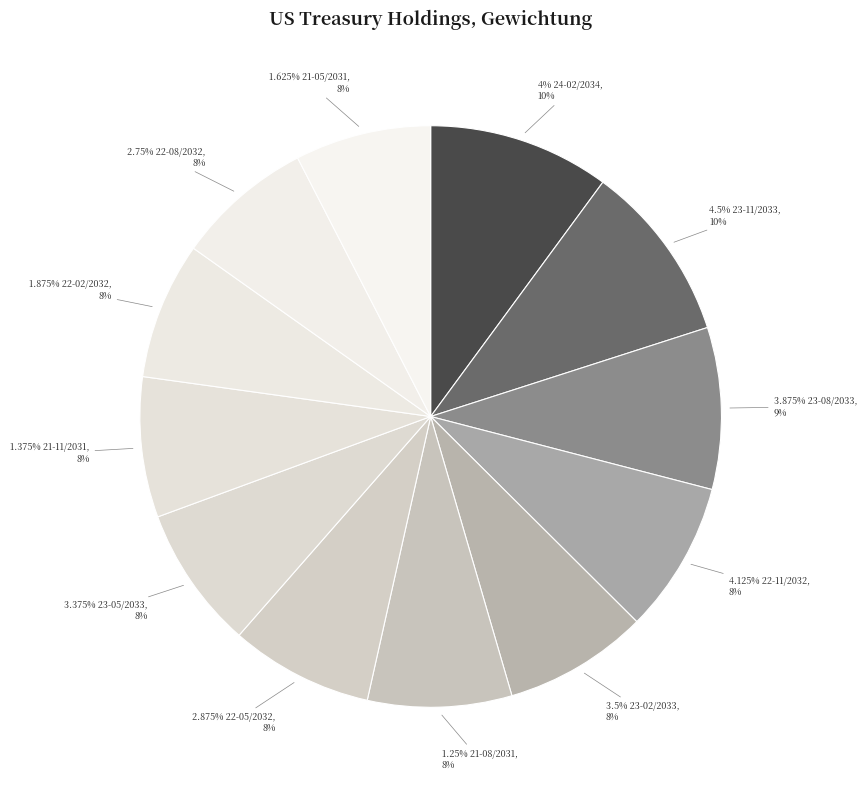

What percentage is the US TREASURY N/B 1.625% 21-15/05/2031 slice, to the nearest percent?

8%